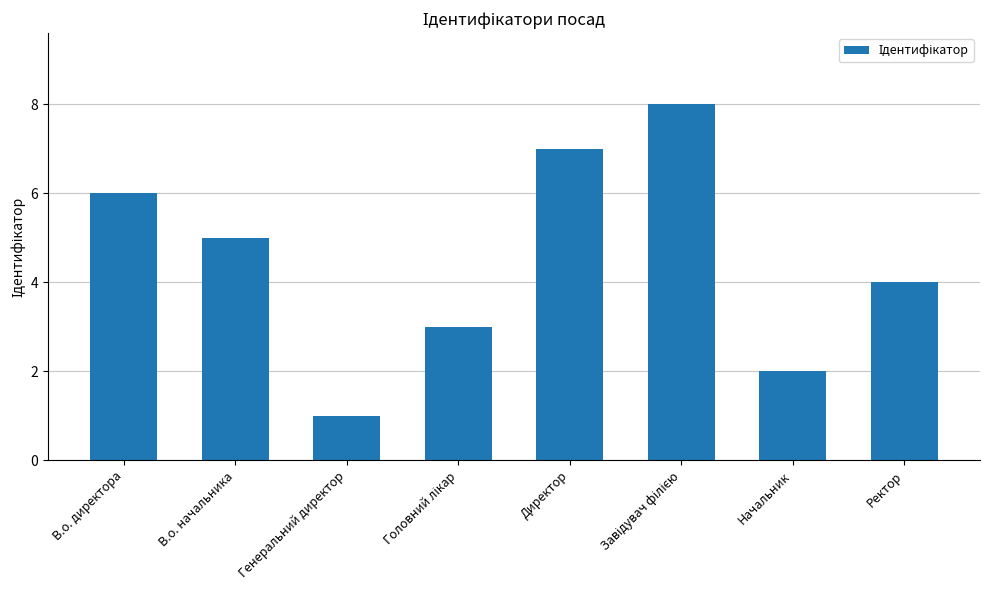

What position from the right is В.о. директора?

8